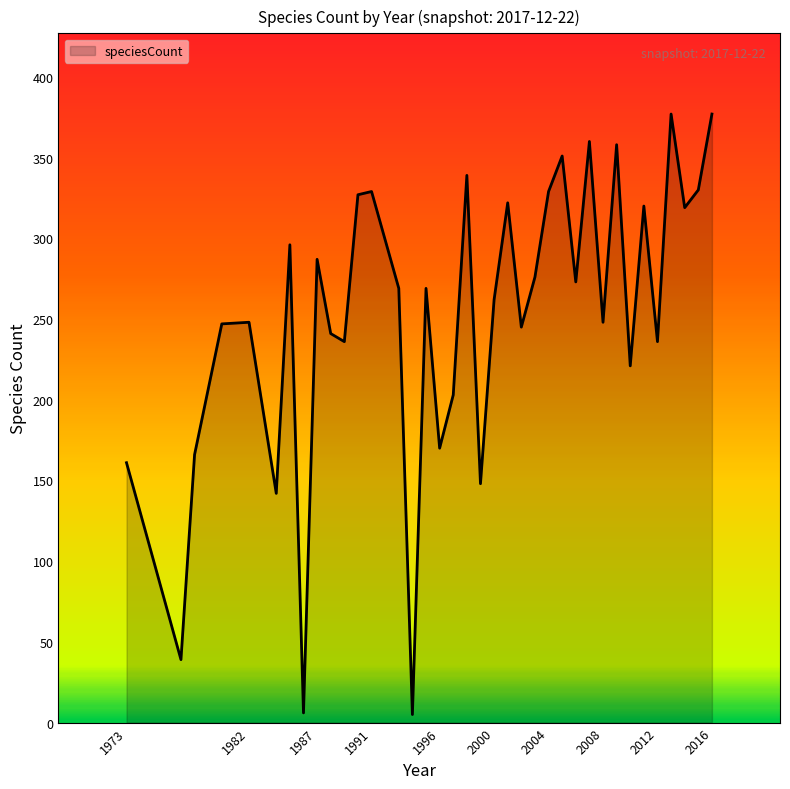

What is the greatest value displayed?

377